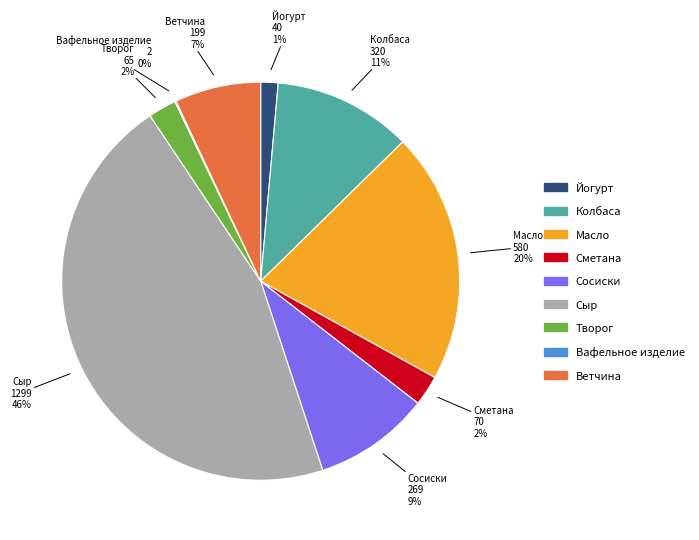

Is there any slice that represents more than half of the pie?

No